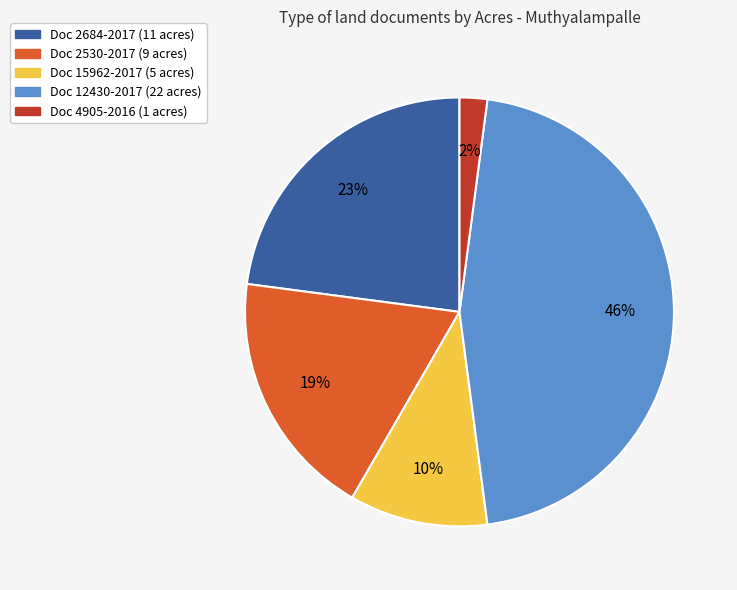

Count the number of slices in the pie.

5